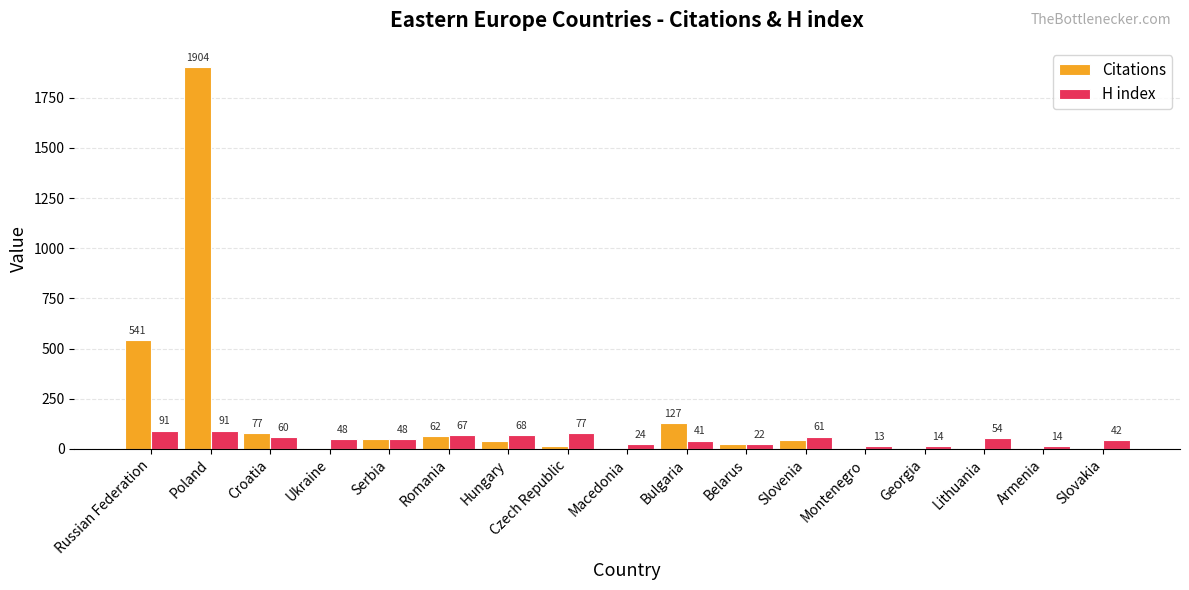

What is the sum of the Citations values at Slovenia and Slovakia?

43